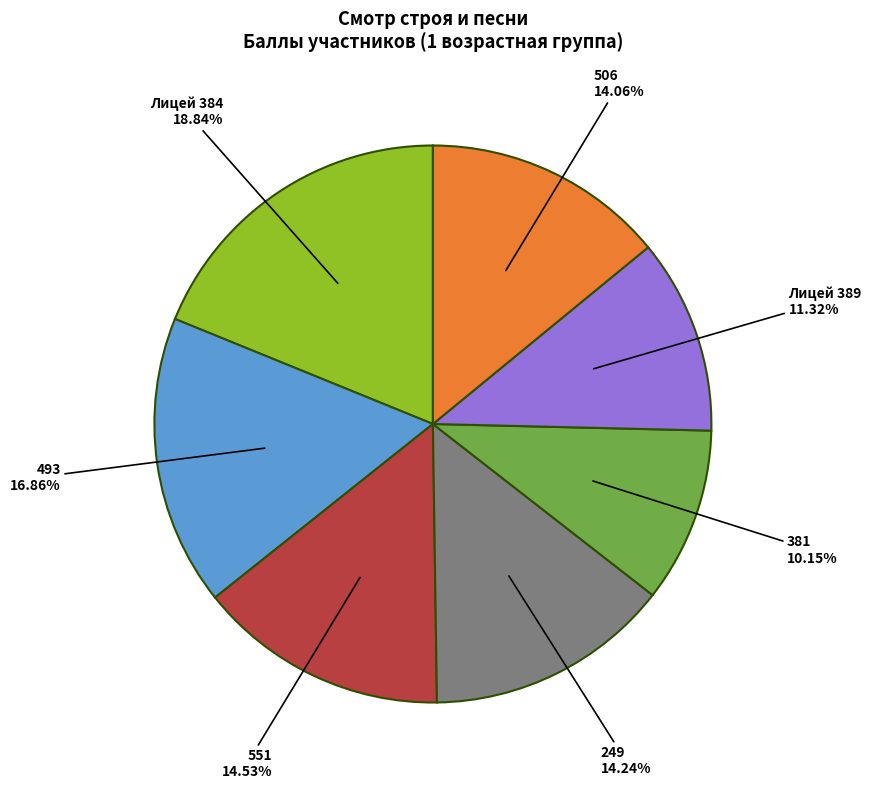

Does 381 account for over 50% of the chart?

No